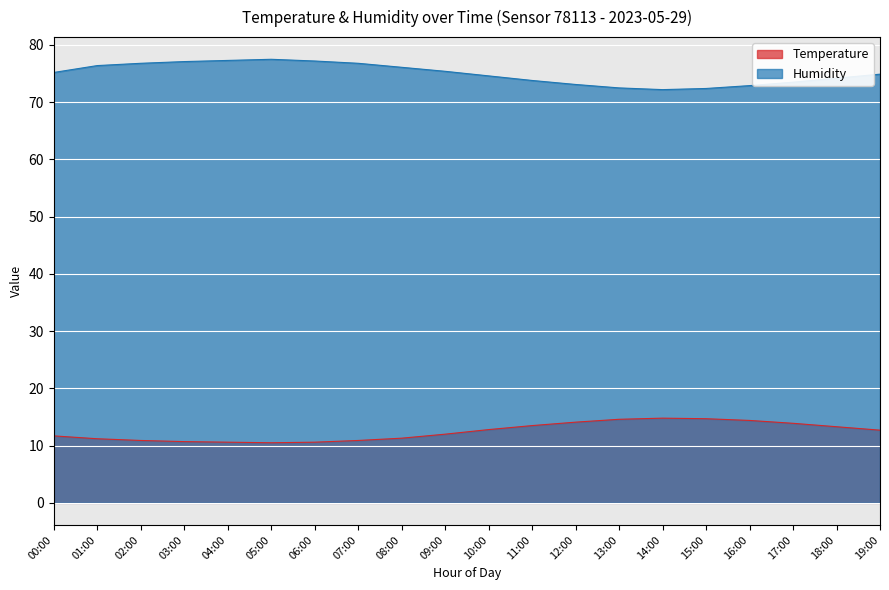

How many interior local valleys does the Humidity series have?

1